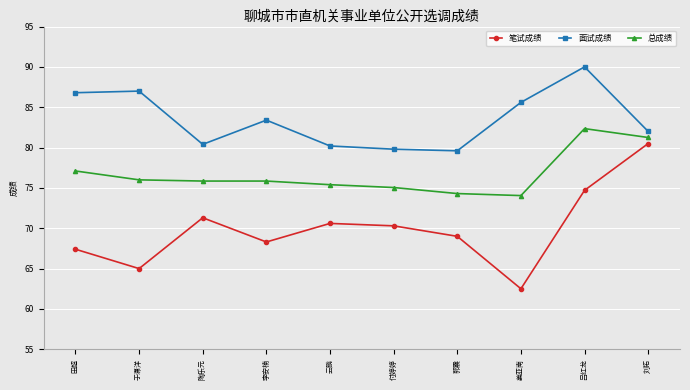

The 面试成绩 series shows 90.0 at 吕红龙. True or false?

True